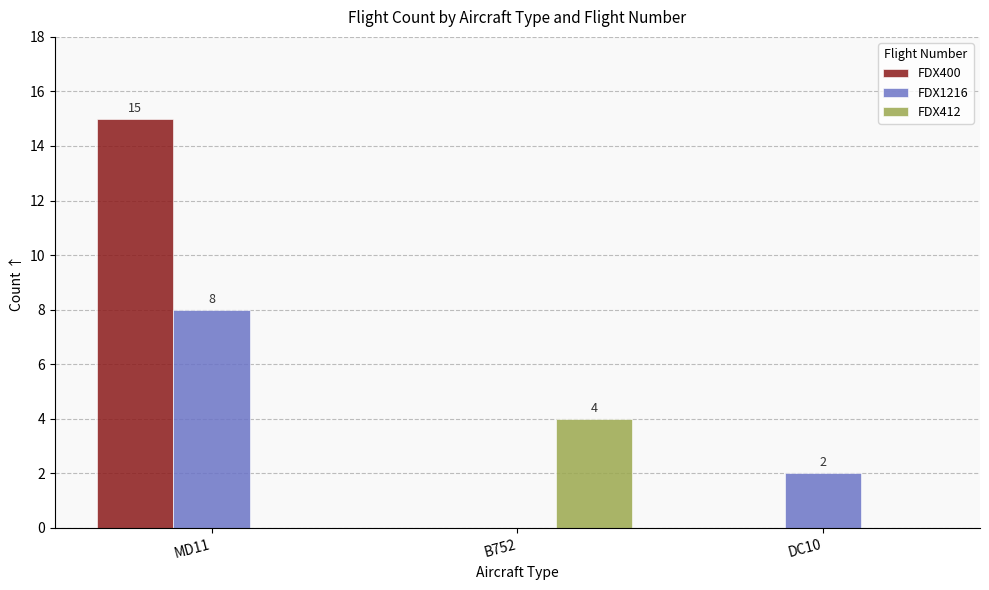

How many groups of bars are there?

3